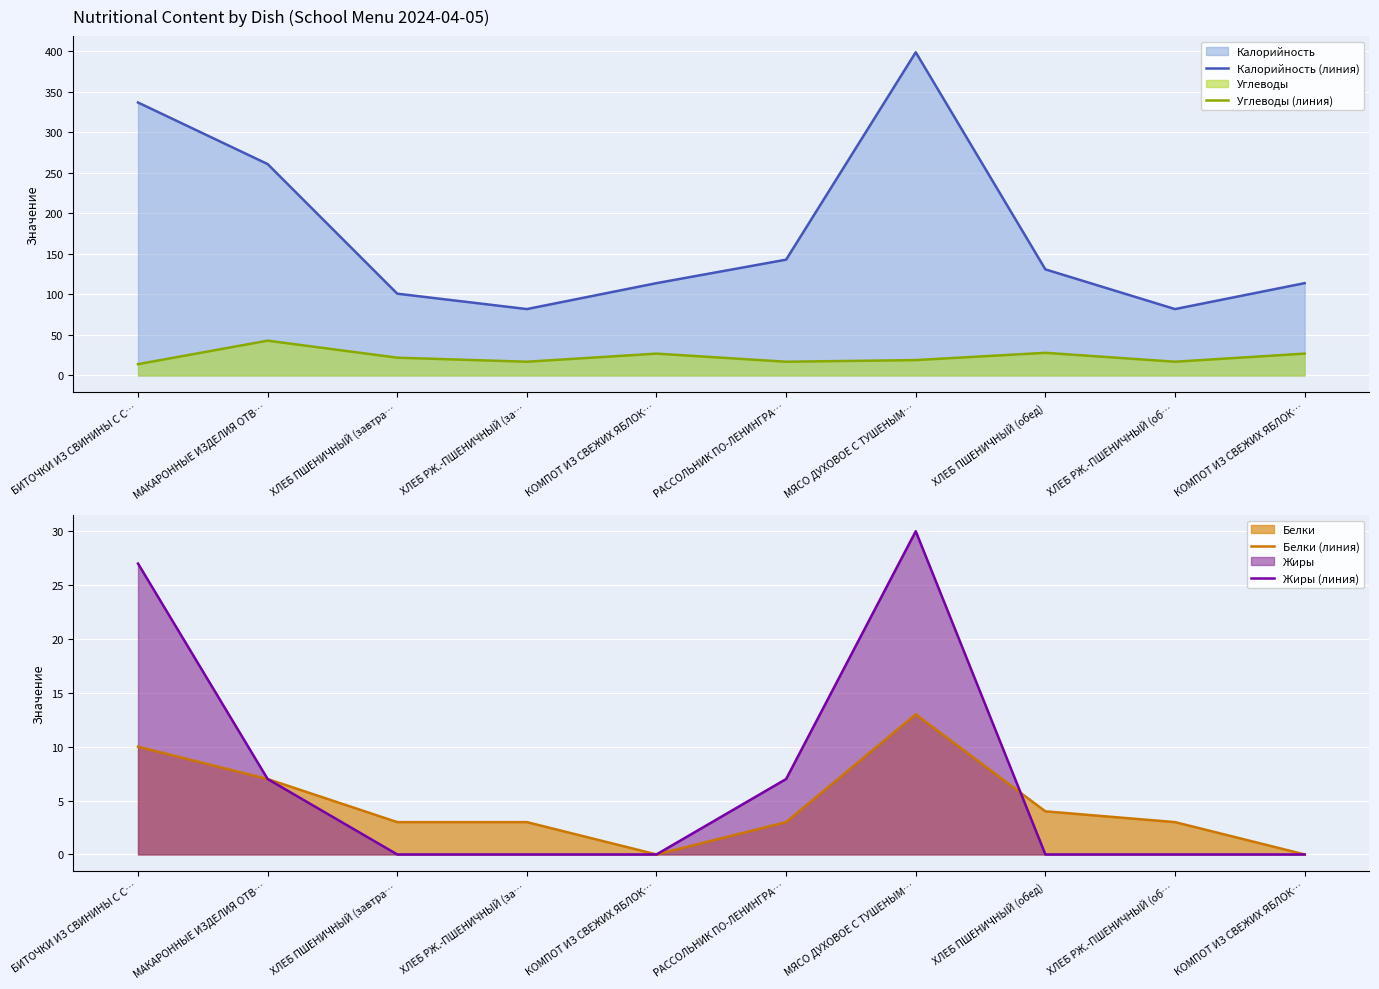

Where is the first local maximum for Калорийность (линия)?

МЯСО ДУХОВОЕ С ТУШЕНЫМ…